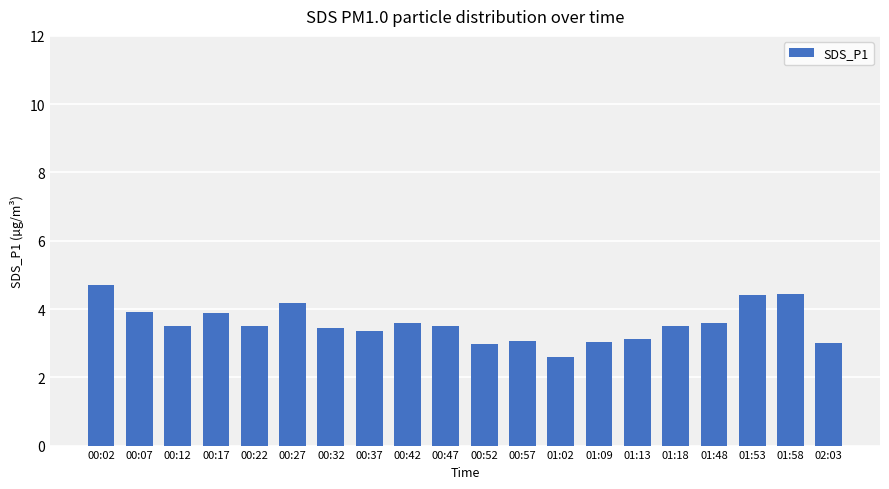

Which label corresponds to the smallest value in the chart?

01:02